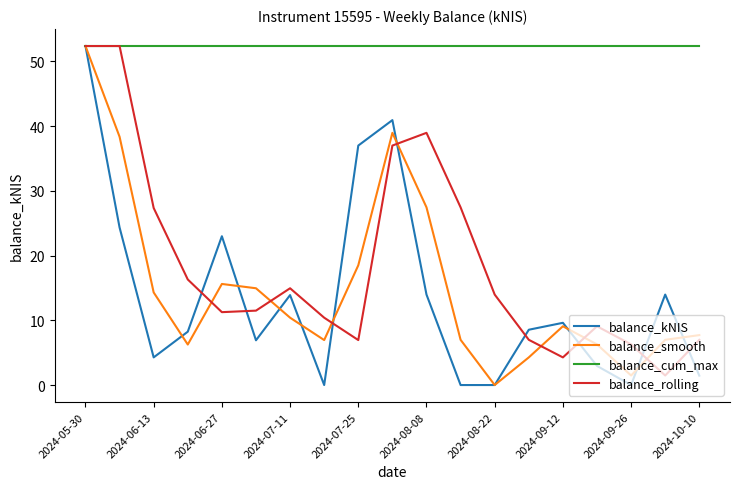

What is the greatest value displayed?

52.4